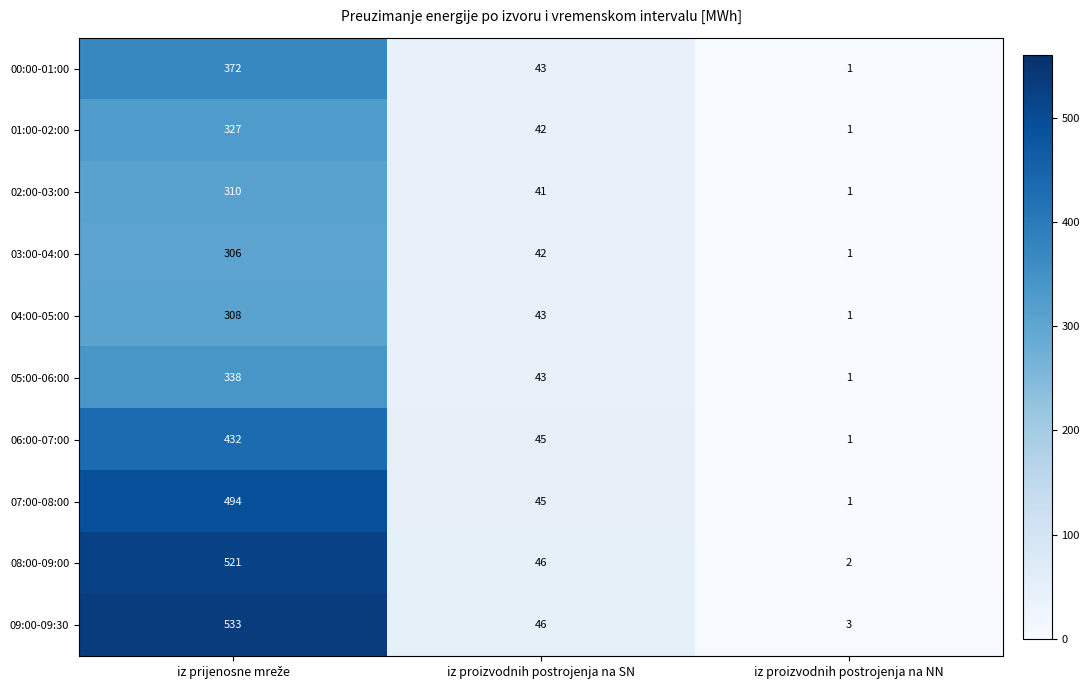

At how many categories does at least one series exceed 142?

1